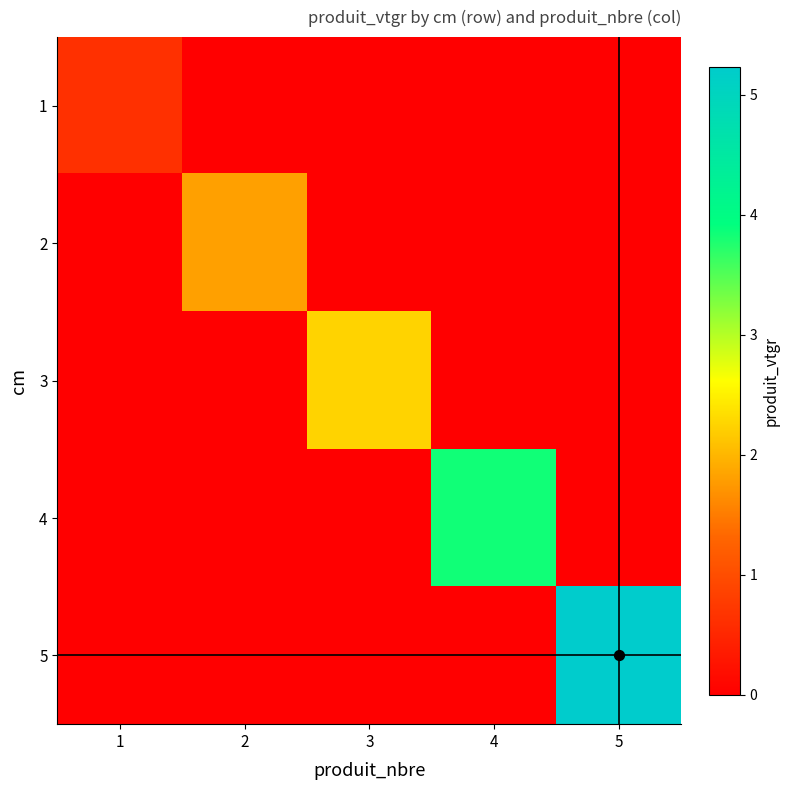

Reading right to left, extract all data points from this chart.

1: 5=0.0	4=0.0	3=0.0	2=0.0	1=0.6
2: 5=0.0	4=0.0	3=0.0	2=1.8	1=0.0
3: 5=0.0	4=0.0	3=2.2	2=0.0	1=0.0
4: 5=0.0	4=3.8	3=0.0	2=0.0	1=0.0
5: 5=5.2	4=0.0	3=0.0	2=0.0	1=0.0